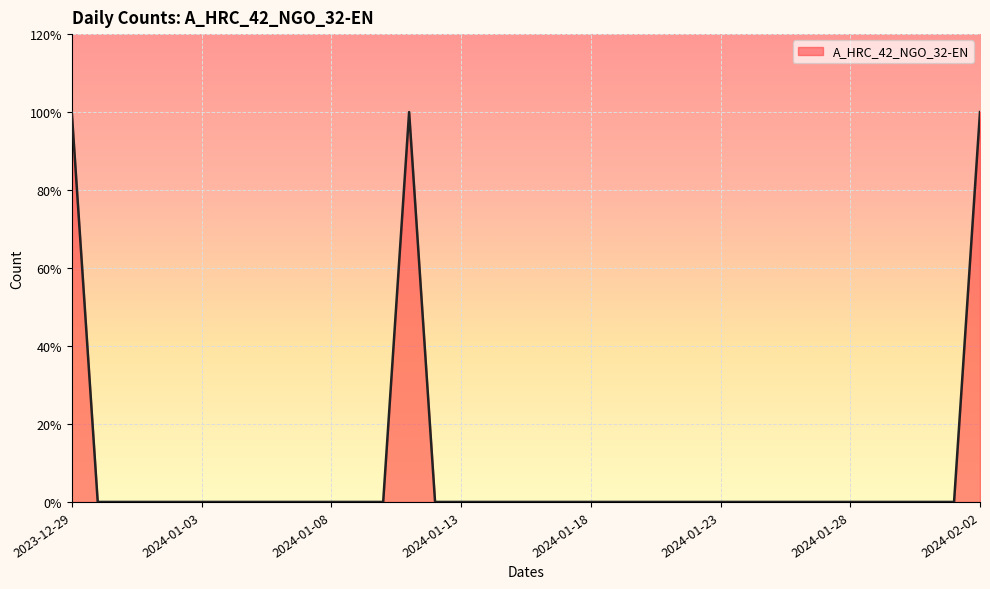

Which label corresponds to the largest value in the chart?

2023-12-29